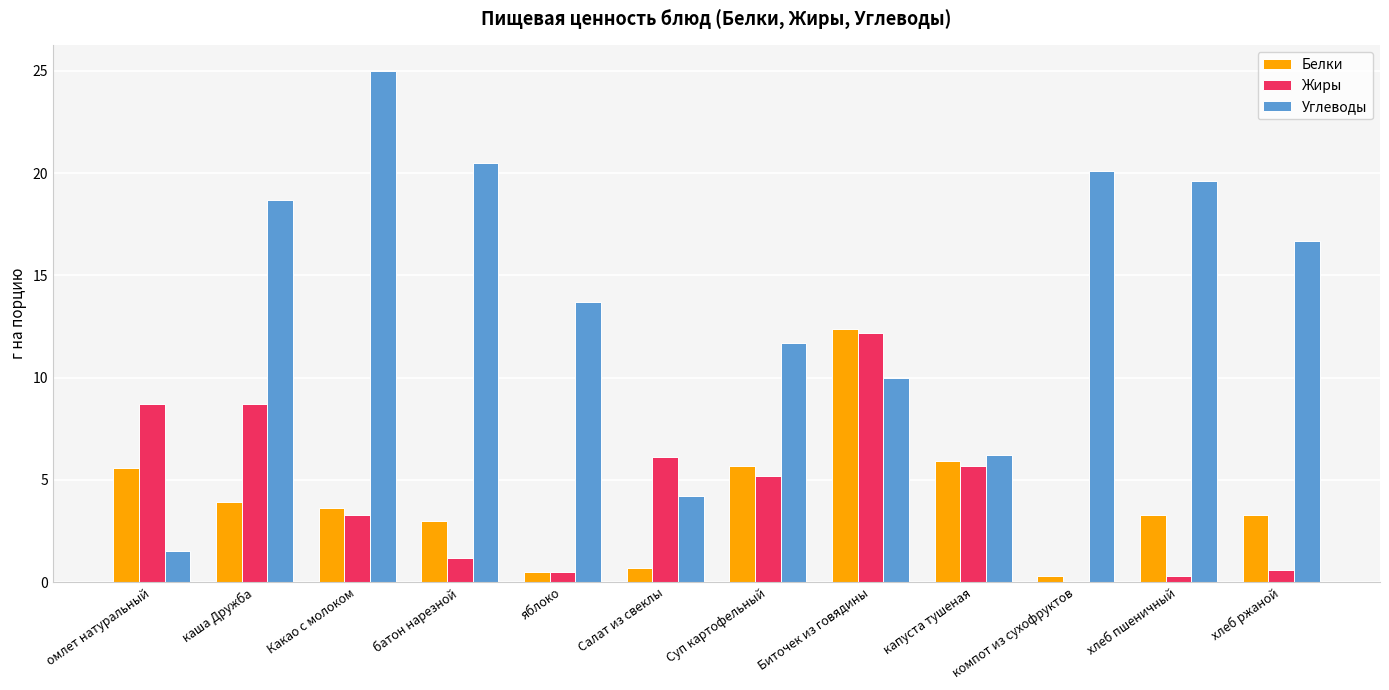

What is the highest value of the Углеводы series?

25.0